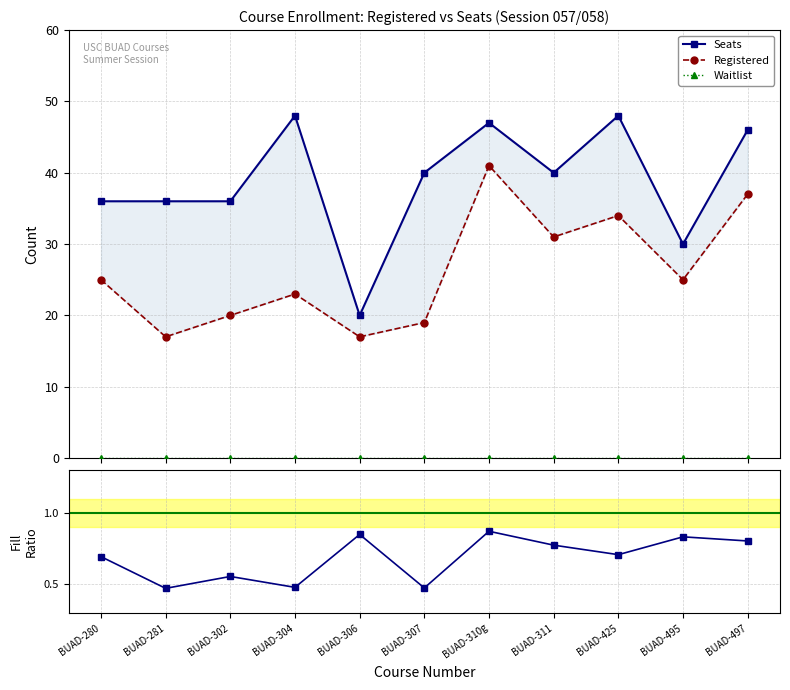

What is the value of the Registered point at the 5th from the left?

17.0